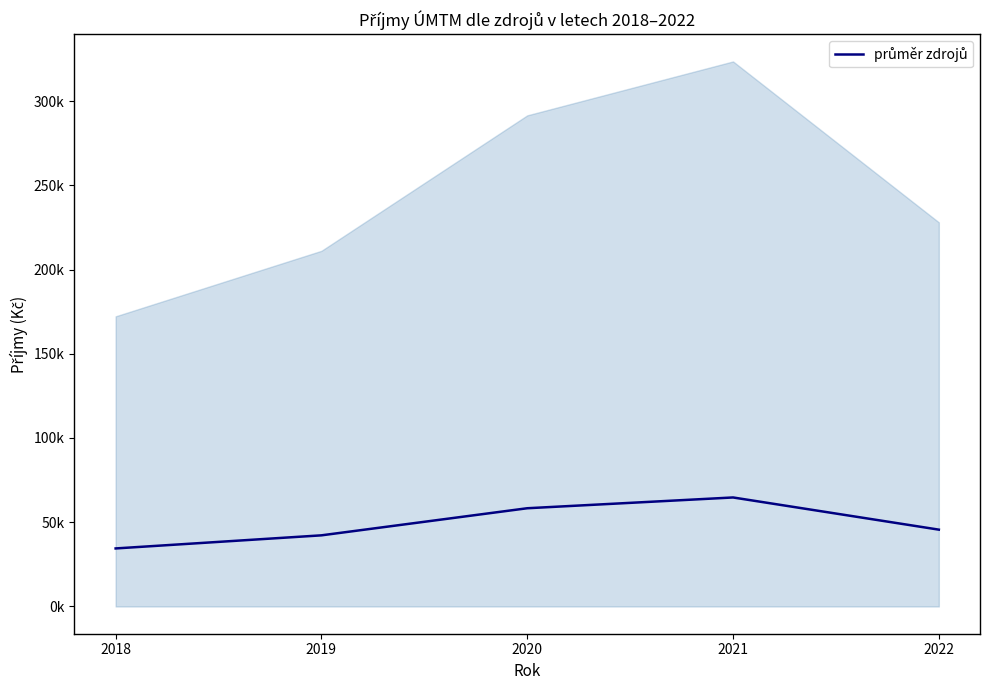

True or false: the data has more than 0 interior local peaks.

True